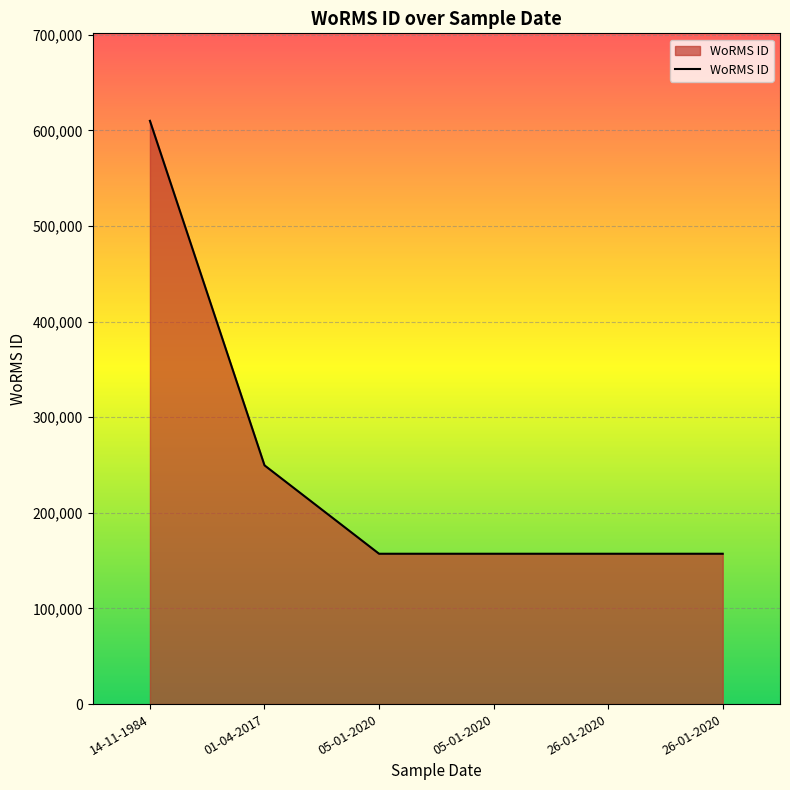

Does the chart display data point markers on the line(s)?

No